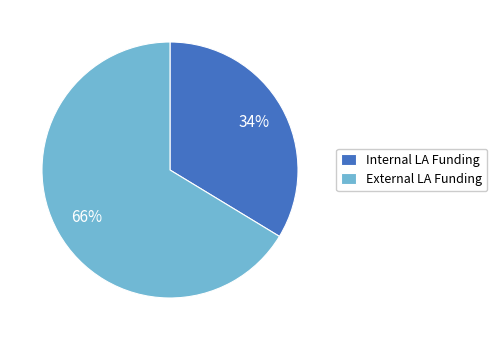

Rank the categories by value from lowest to highest.

Internal LA Funding, External LA Funding